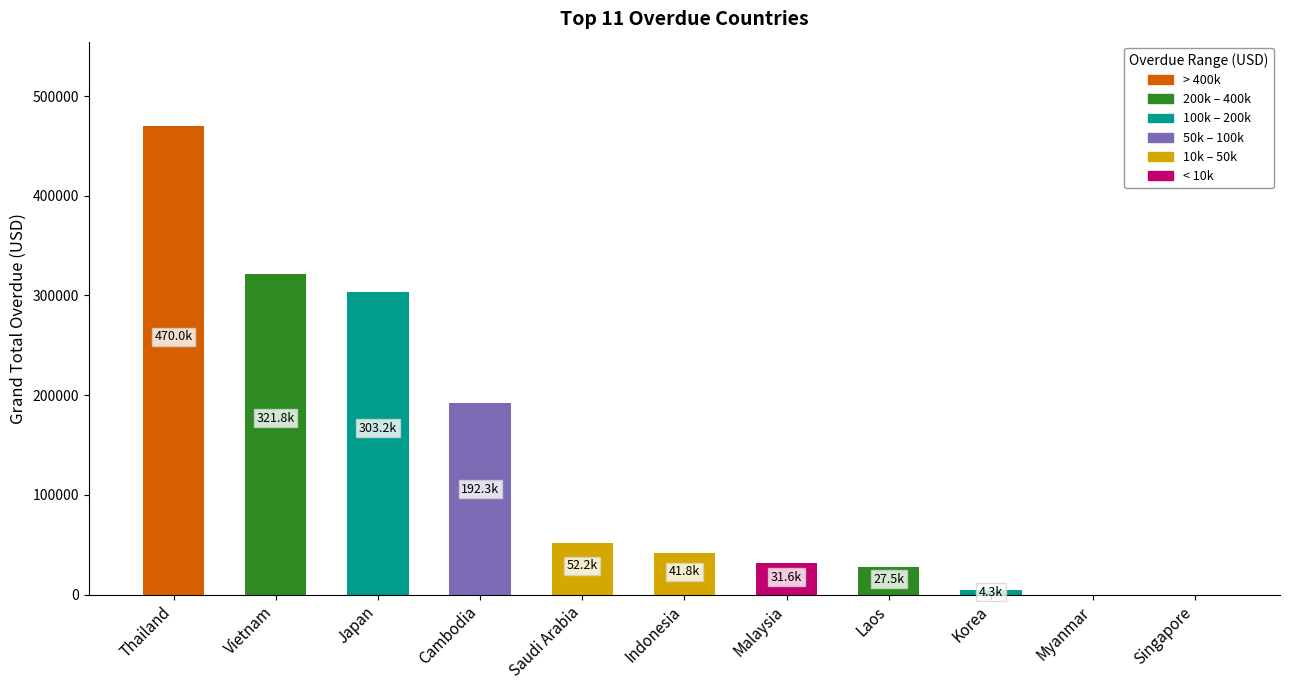

What is the sum of all values?

1444712.2